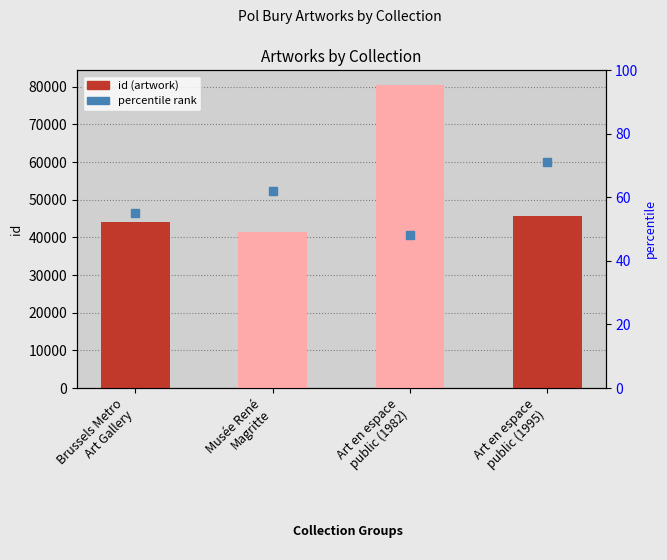

List the labels in order of value, smallest first.

Musée René
Magritte, Brussels Metro
Art Gallery, Art en espace
public (1995), Art en espace
public (1982)